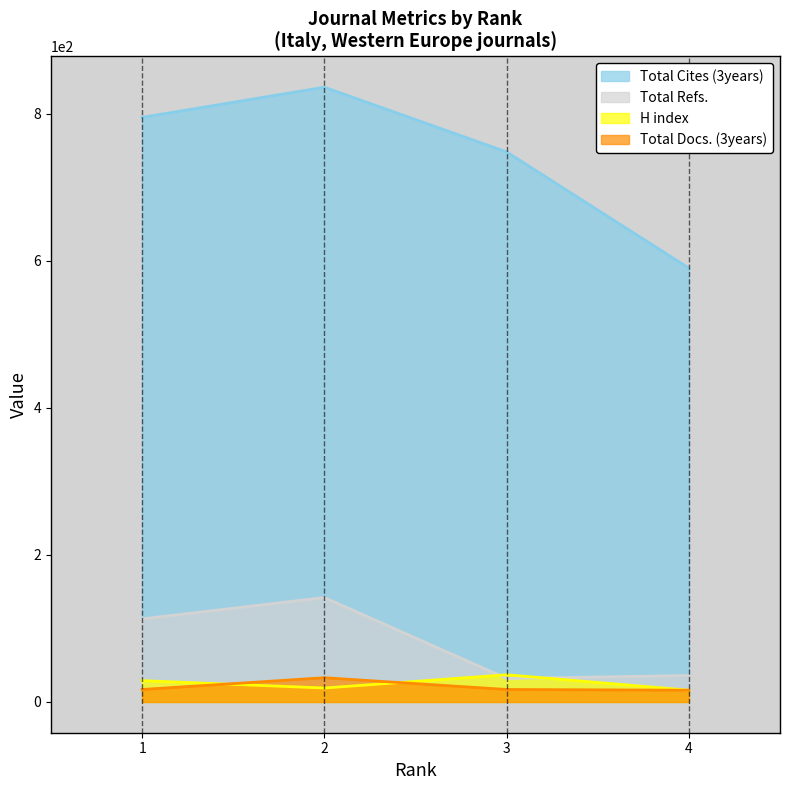

Between 3 and 4, which is larger?

3